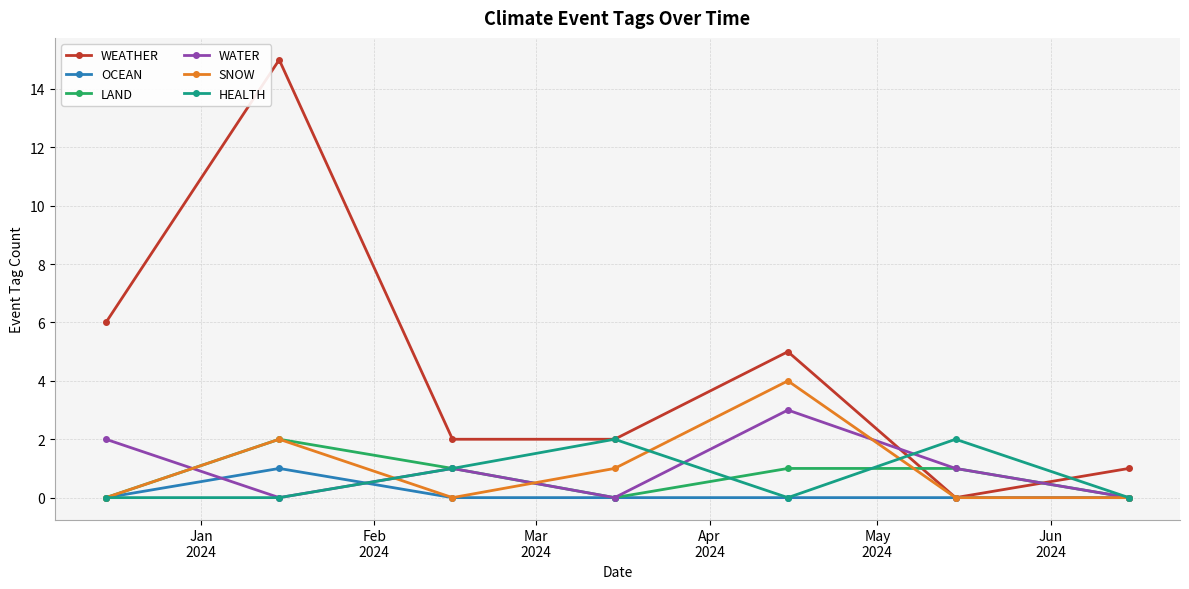

In WEATHER, how many points are higher than both neighbors (excluding endpoints)?

2